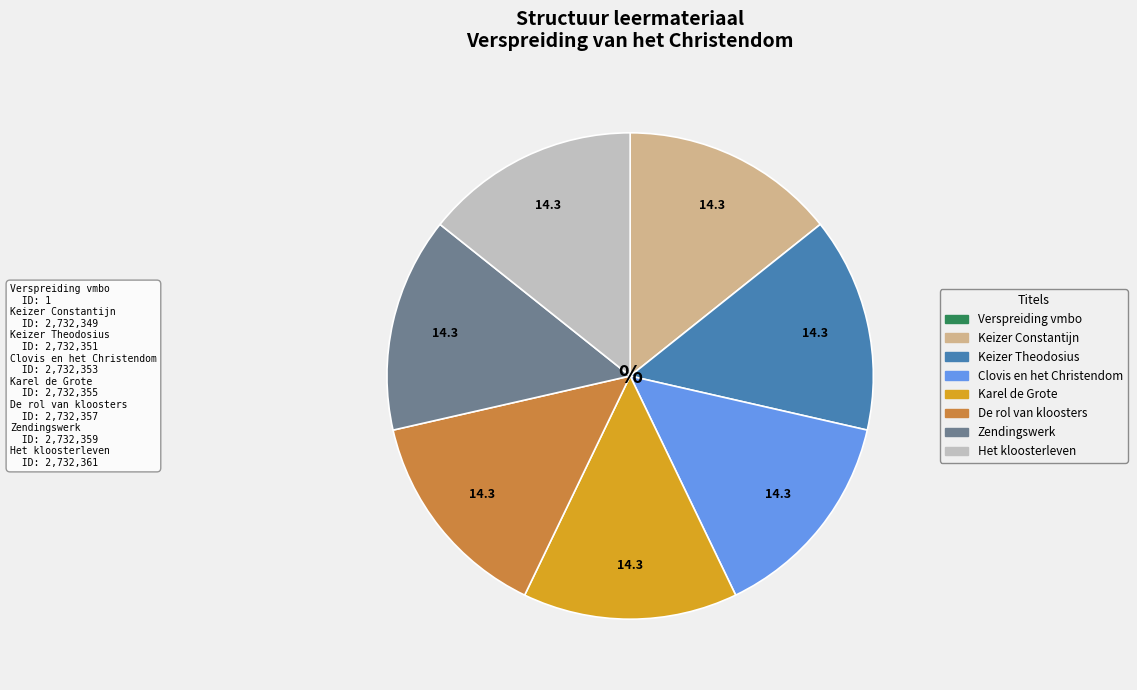

Is there any slice that represents more than half of the pie?

No